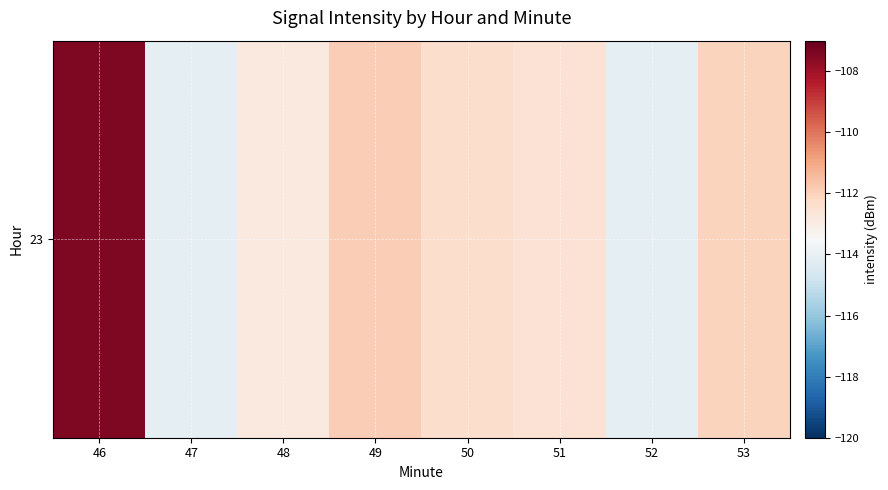

Where does the data first go above -112?

46